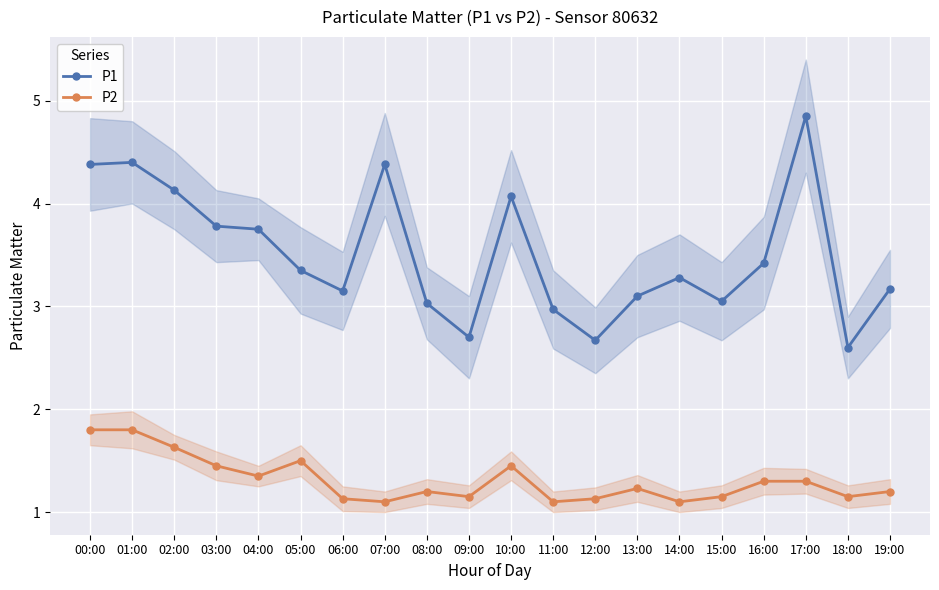

Reading right to left, list all the values displayed in this chart.

P1: 3.2	2.6	4.8	3.4	3.0	3.3	3.1	2.7	3.0	4.1	2.7	3.0	4.4	3.1	3.4	3.8	3.8	4.1	4.4	4.4
P2: 1.2	1.1	1.3	1.3	1.1	1.1	1.2	1.1	1.1	1.4	1.1	1.2	1.1	1.1	1.5	1.4	1.4	1.6	1.8	1.8